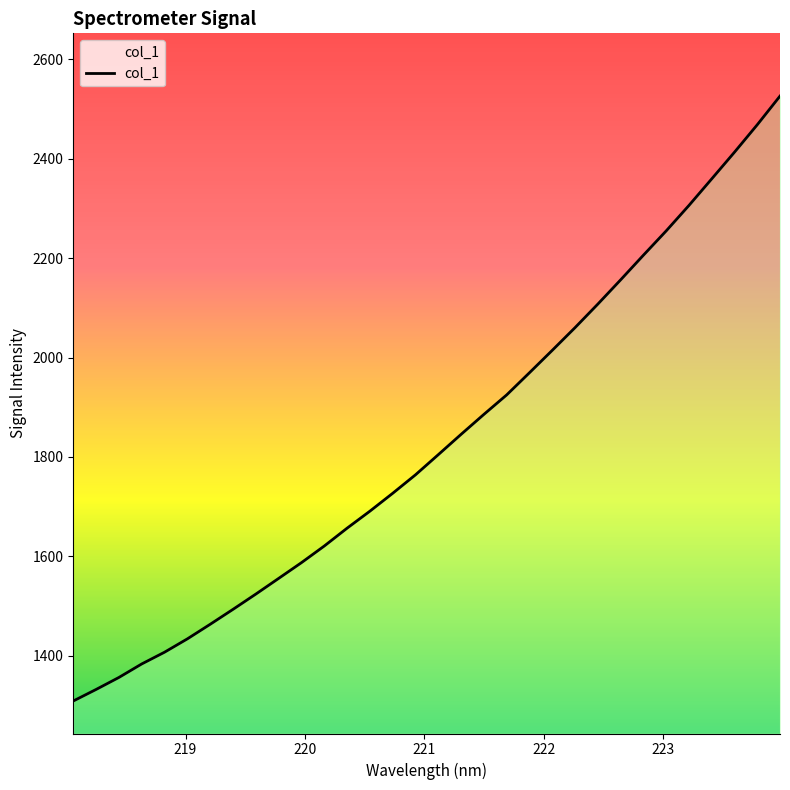

What is the difference between the maximum and minimum values?

1217.7